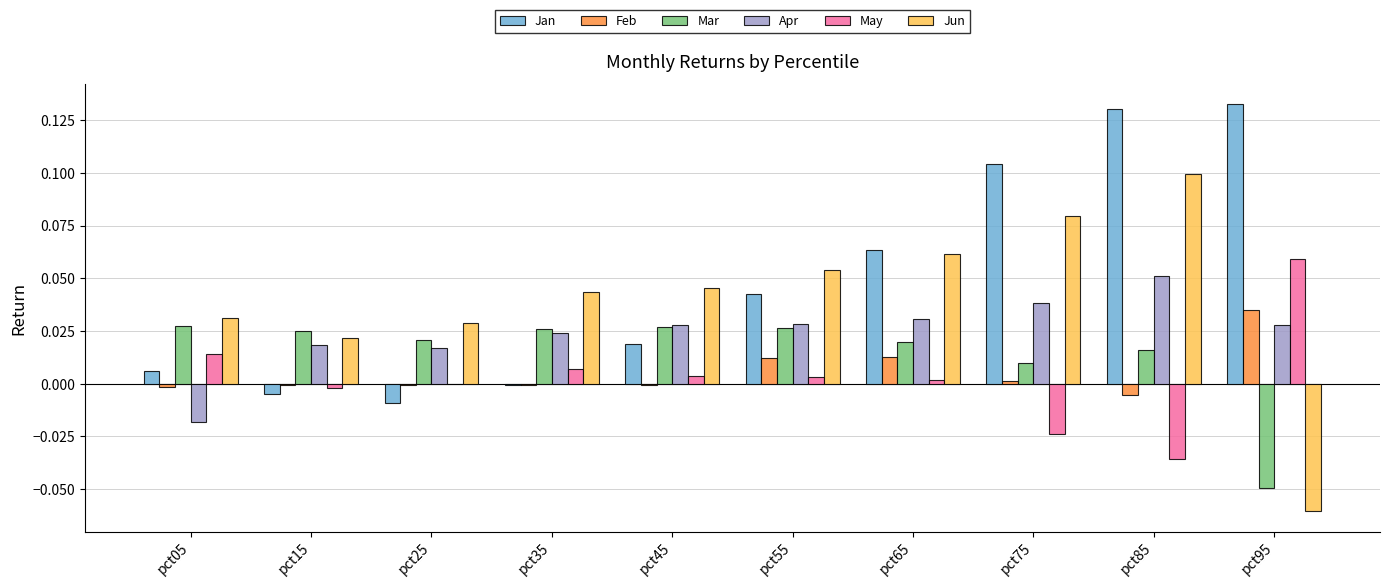

The Apr series shows 0.0 at pct55. True or false?

True